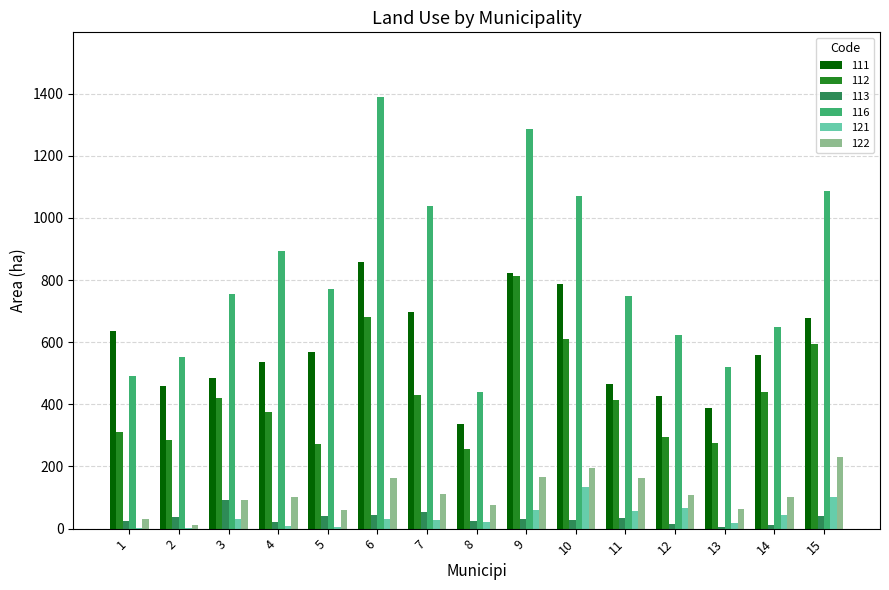

What is the greatest value displayed?

1389.1